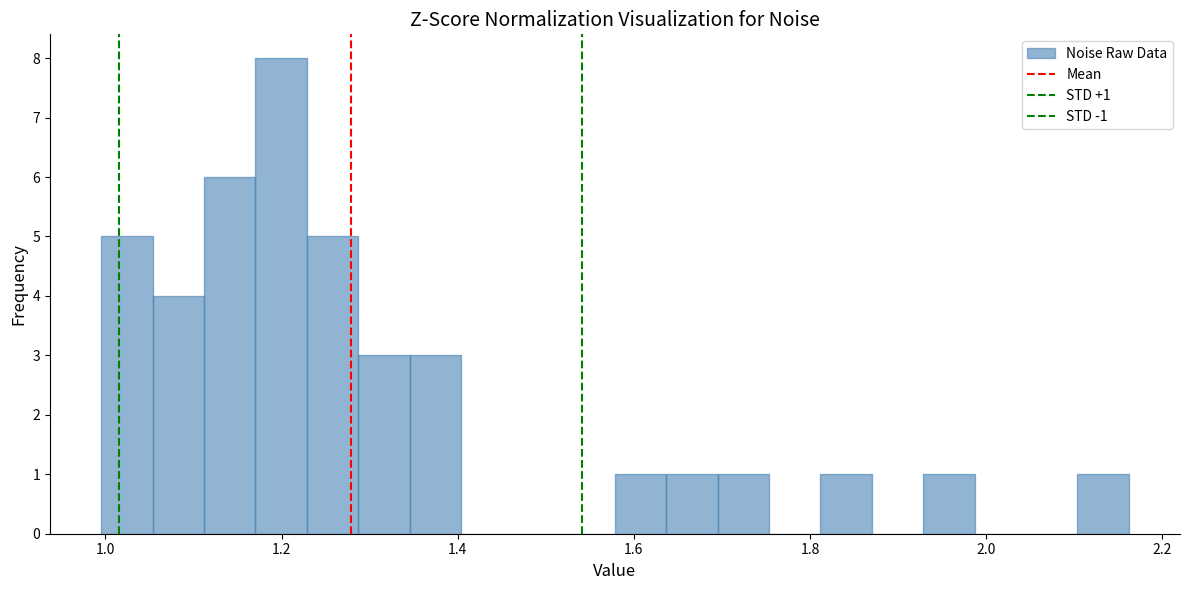

Read against the x-axis, roughly where is the centre of the tallest bar?

1.20